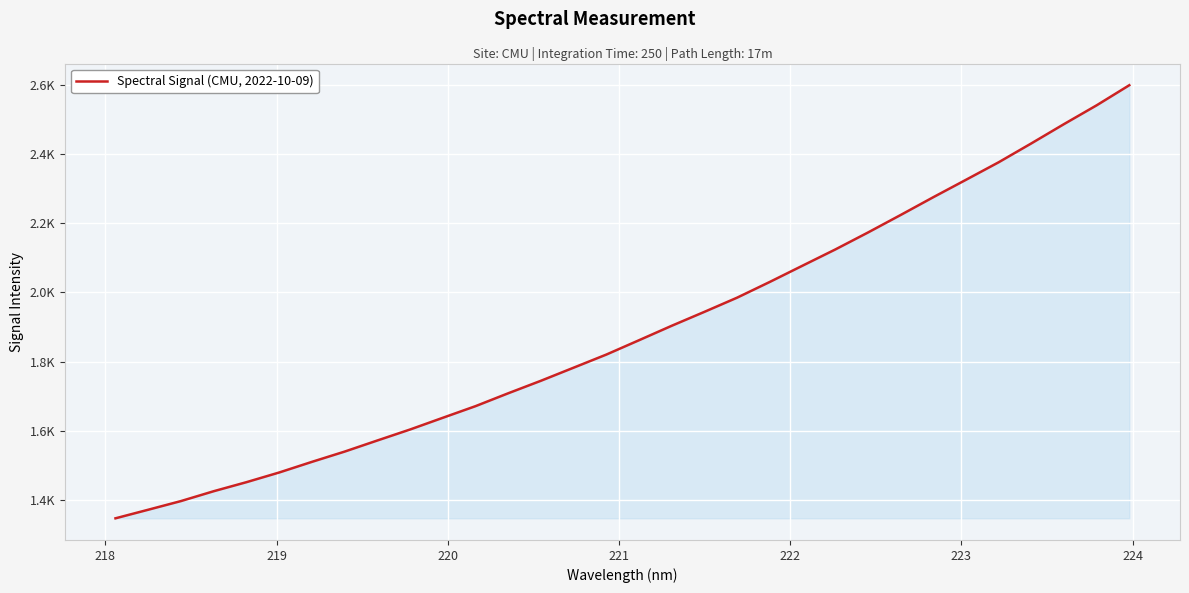

Does the chart have visible grid lines?

Yes